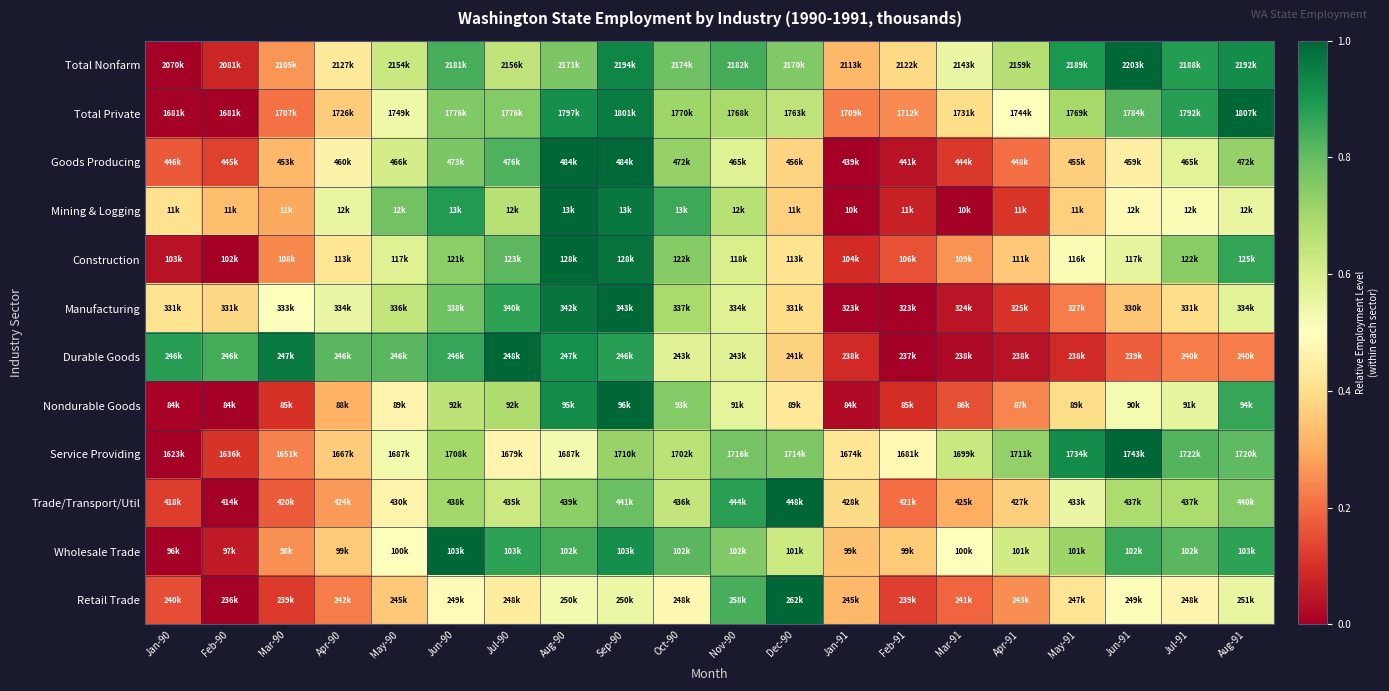

Reading left to right, what are all the values shown in this chart?

Total Nonfarm: Jan-90=0.0	Feb-90=0.1	Mar-90=0.3	Apr-90=0.4	May-90=0.6	Jun-90=0.8	Jul-90=0.6	Aug-90=0.8	Sep-90=0.9	Oct-90=0.8	Nov-90=0.8	Dec-90=0.8	Jan-91=0.3	Feb-91=0.4	Mar-91=0.6	Apr-91=0.7	May-91=0.9	Jun-91=1.0	Jul-91=0.9	Aug-91=0.9
Total Private: Jan-90=0.0	Feb-90=0.0	Mar-90=0.2	Apr-90=0.4	May-90=0.5	Jun-90=0.8	Jul-90=0.8	Aug-90=0.9	Sep-90=1.0	Oct-90=0.7	Nov-90=0.7	Dec-90=0.7	Jan-91=0.2	Feb-91=0.2	Mar-91=0.4	Apr-91=0.5	May-91=0.7	Jun-91=0.8	Jul-91=0.9	Aug-91=1.0
Goods Producing: Jan-90=0.2	Feb-90=0.1	Mar-90=0.3	Apr-90=0.5	May-90=0.6	Jun-90=0.8	Jul-90=0.8	Aug-90=1.0	Sep-90=1.0	Oct-90=0.7	Nov-90=0.6	Dec-90=0.4	Jan-91=0.0	Feb-91=0.0	Mar-91=0.1	Apr-91=0.2	May-91=0.4	Jun-91=0.5	Jul-91=0.6	Aug-91=0.7
Mining & Logging: Jan-90=0.4	Feb-90=0.3	Mar-90=0.3	Apr-90=0.6	May-90=0.8	Jun-90=0.9	Jul-90=0.7	Aug-90=1.0	Sep-90=1.0	Oct-90=0.9	Nov-90=0.7	Dec-90=0.4	Jan-91=0.0	Feb-91=0.1	Mar-91=0.0	Apr-91=0.1	May-91=0.4	Jun-91=0.5	Jul-91=0.5	Aug-91=0.6
Construction: Jan-90=0.0	Feb-90=0.0	Mar-90=0.2	Apr-90=0.4	May-90=0.6	Jun-90=0.7	Jul-90=0.8	Aug-90=1.0	Sep-90=1.0	Oct-90=0.7	Nov-90=0.6	Dec-90=0.4	Jan-91=0.1	Feb-91=0.2	Mar-91=0.3	Apr-91=0.4	May-91=0.5	Jun-91=0.6	Jul-91=0.7	Aug-91=0.9
Manufacturing: Jan-90=0.4	Feb-90=0.4	Mar-90=0.5	Apr-90=0.6	May-90=0.6	Jun-90=0.8	Jul-90=0.9	Aug-90=1.0	Sep-90=1.0	Oct-90=0.7	Nov-90=0.6	Dec-90=0.4	Jan-91=0.0	Feb-91=0.0	Mar-91=0.0	Apr-91=0.1	May-91=0.2	Jun-91=0.3	Jul-91=0.4	Aug-91=0.6
Durable Goods: Jan-90=0.9	Feb-90=0.8	Mar-90=1.0	Apr-90=0.8	May-90=0.8	Jun-90=0.9	Jul-90=1.0	Aug-90=0.9	Sep-90=0.9	Oct-90=0.6	Nov-90=0.6	Dec-90=0.4	Jan-91=0.1	Feb-91=0.0	Mar-91=0.0	Apr-91=0.0	May-91=0.1	Jun-91=0.2	Jul-91=0.2	Aug-91=0.2
Nondurable Goods: Jan-90=0.0	Feb-90=0.0	Mar-90=0.1	Apr-90=0.3	May-90=0.5	Jun-90=0.7	Jul-90=0.7	Aug-90=0.9	Sep-90=1.0	Oct-90=0.8	Nov-90=0.6	Dec-90=0.4	Jan-91=0.0	Feb-91=0.1	Mar-91=0.2	Apr-91=0.2	May-91=0.4	Jun-91=0.5	Jul-91=0.6	Aug-91=0.9
Service Providing: Jan-90=0.0	Feb-90=0.1	Mar-90=0.2	Apr-90=0.4	May-90=0.5	Jun-90=0.7	Jul-90=0.5	Aug-90=0.5	Sep-90=0.7	Oct-90=0.7	Nov-90=0.8	Dec-90=0.8	Jan-91=0.4	Feb-91=0.5	Mar-91=0.6	Apr-91=0.7	May-91=0.9	Jun-91=1.0	Jul-91=0.8	Aug-91=0.8
Trade/Transport/Util: Jan-90=0.1	Feb-90=0.0	Mar-90=0.2	Apr-90=0.3	May-90=0.5	Jun-90=0.7	Jul-90=0.6	Aug-90=0.7	Sep-90=0.8	Oct-90=0.6	Nov-90=0.9	Dec-90=1.0	Jan-91=0.4	Feb-91=0.2	Mar-91=0.3	Apr-91=0.4	May-91=0.6	Jun-91=0.7	Jul-91=0.7	Aug-91=0.8
Wholesale Trade: Jan-90=0.0	Feb-90=0.1	Mar-90=0.3	Apr-90=0.4	May-90=0.5	Jun-90=1.0	Jul-90=0.9	Aug-90=0.8	Sep-90=0.9	Oct-90=0.8	Nov-90=0.8	Dec-90=0.6	Jan-91=0.3	Feb-91=0.4	Mar-91=0.5	Apr-91=0.6	May-91=0.7	Jun-91=0.9	Jul-91=0.8	Aug-91=0.9
Retail Trade: Jan-90=0.1	Feb-90=0.0	Mar-90=0.1	Apr-90=0.2	May-90=0.4	Jun-90=0.5	Jul-90=0.4	Aug-90=0.5	Sep-90=0.6	Oct-90=0.5	Nov-90=0.8	Dec-90=1.0	Jan-91=0.3	Feb-91=0.1	Mar-91=0.2	Apr-91=0.3	May-91=0.4	Jun-91=0.5	Jul-91=0.5	Aug-91=0.6